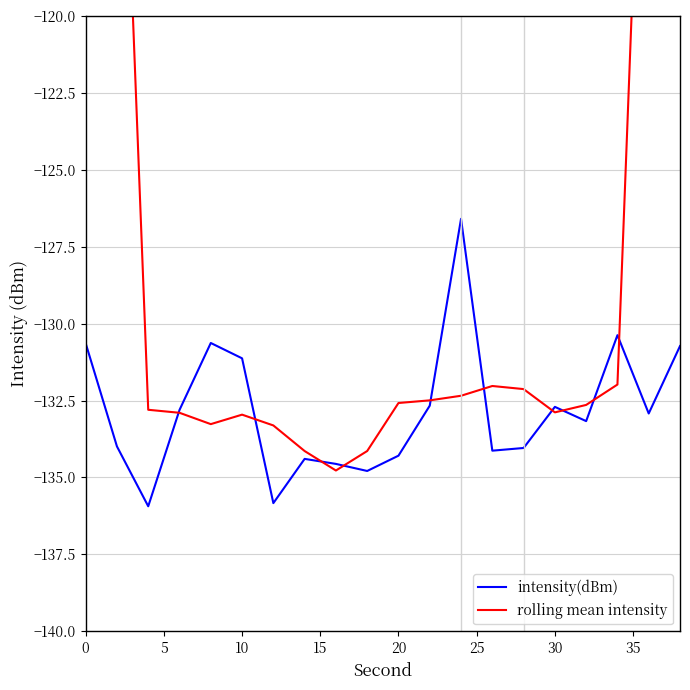

Reading left to right, list all the values displayed in this chart.

intensity(dBm): -130.6	-134.0	-135.9	-132.8	-130.6	-131.1	-135.8	-134.4	-134.6	-134.8	-134.3	-132.7	-126.6	-134.1	-134.0	-132.7	-133.2	-130.4	-132.9	-130.7
rolling mean intensity: -80.1	-106.7	-132.8	-132.9	-133.3	-133.0	-133.3	-134.1	-134.8	-134.1	-132.6	-132.5	-132.3	-132.0	-132.1	-132.9	-132.6	-132.0	-105.4	-78.8